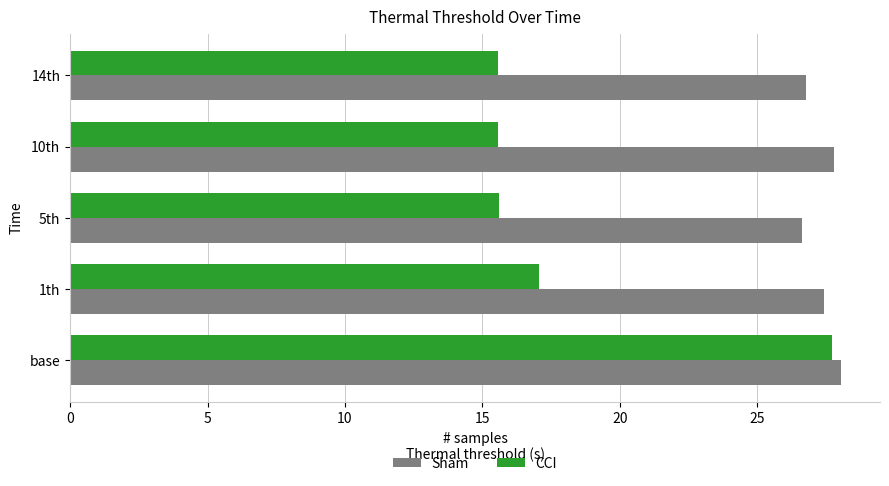

Is it true that Sham equals 26.6 at 5th?

True